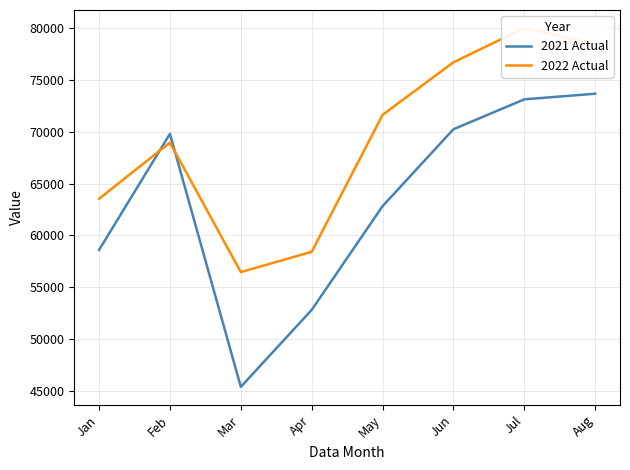

Which category has the highest value in the 2021 Actual series?

Aug